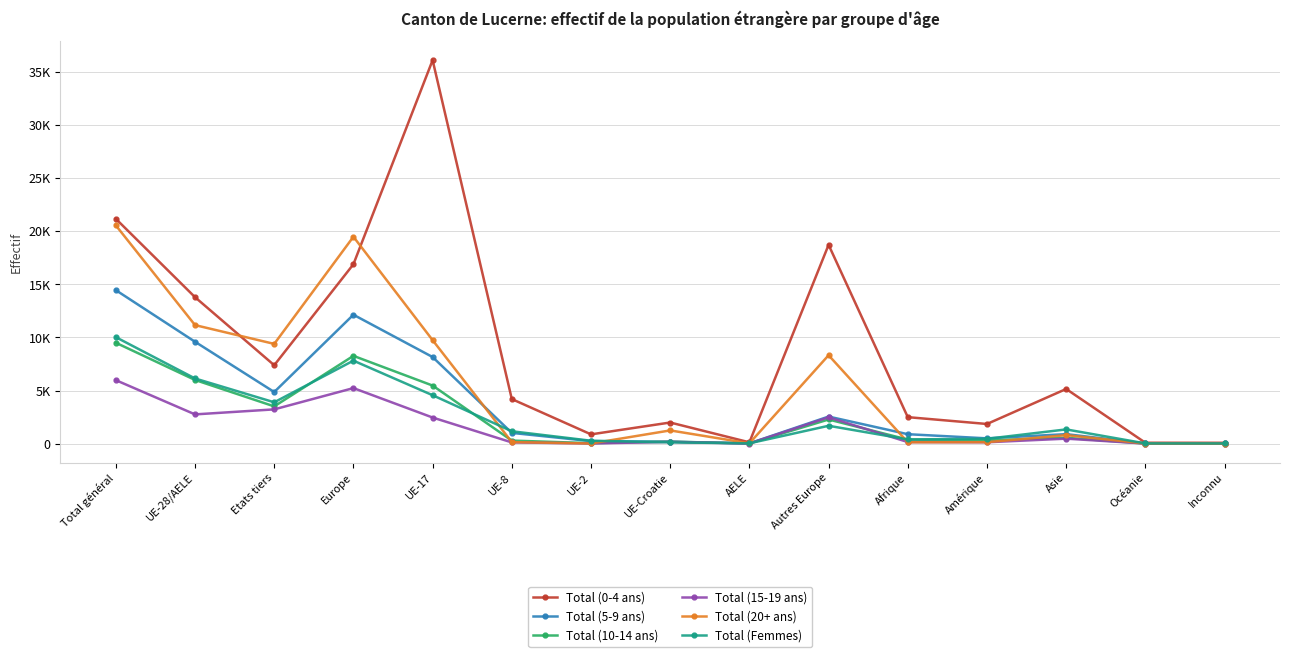

True or false: Total (20+ ans) has a value of 16285 at UE-28/AELE.

False